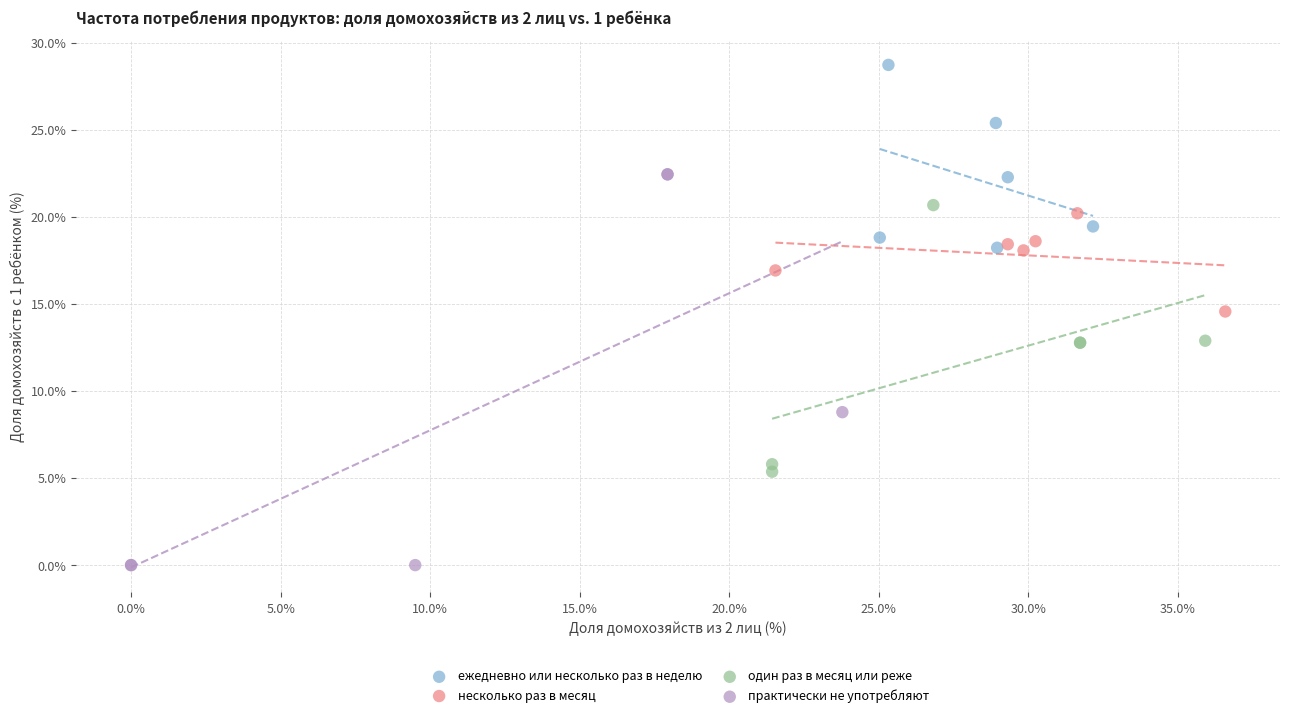

Which series contains the highest Y value?

ежедневно или несколько раз в неделю